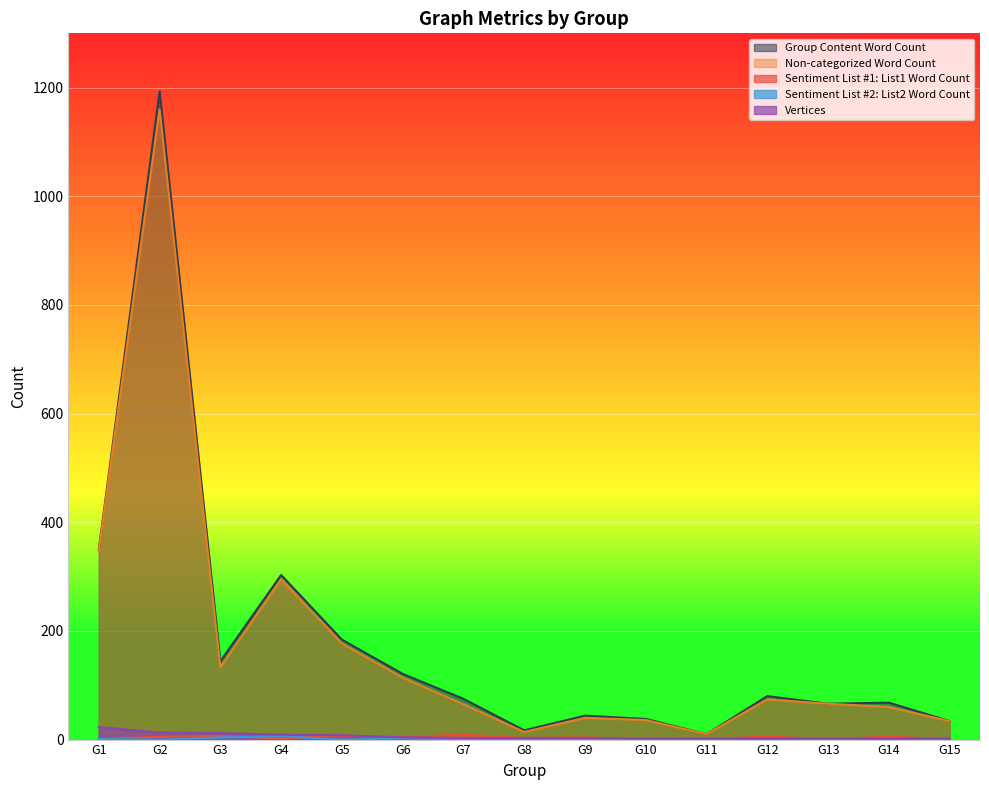

True or false: Group Content Word Count and Sentiment List #1: List1 Word Count cross at least once.

False